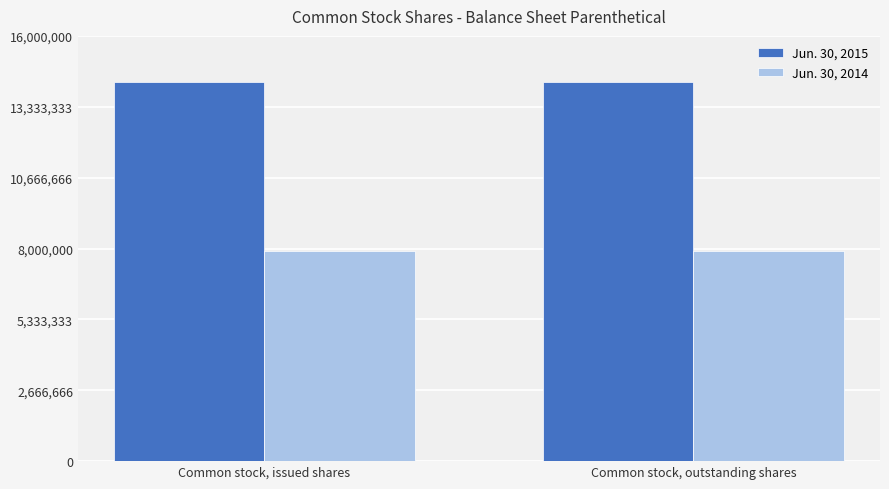

Rank the series by their average value, from highest to lowest.

Jun. 30, 2015, Jun. 30, 2014